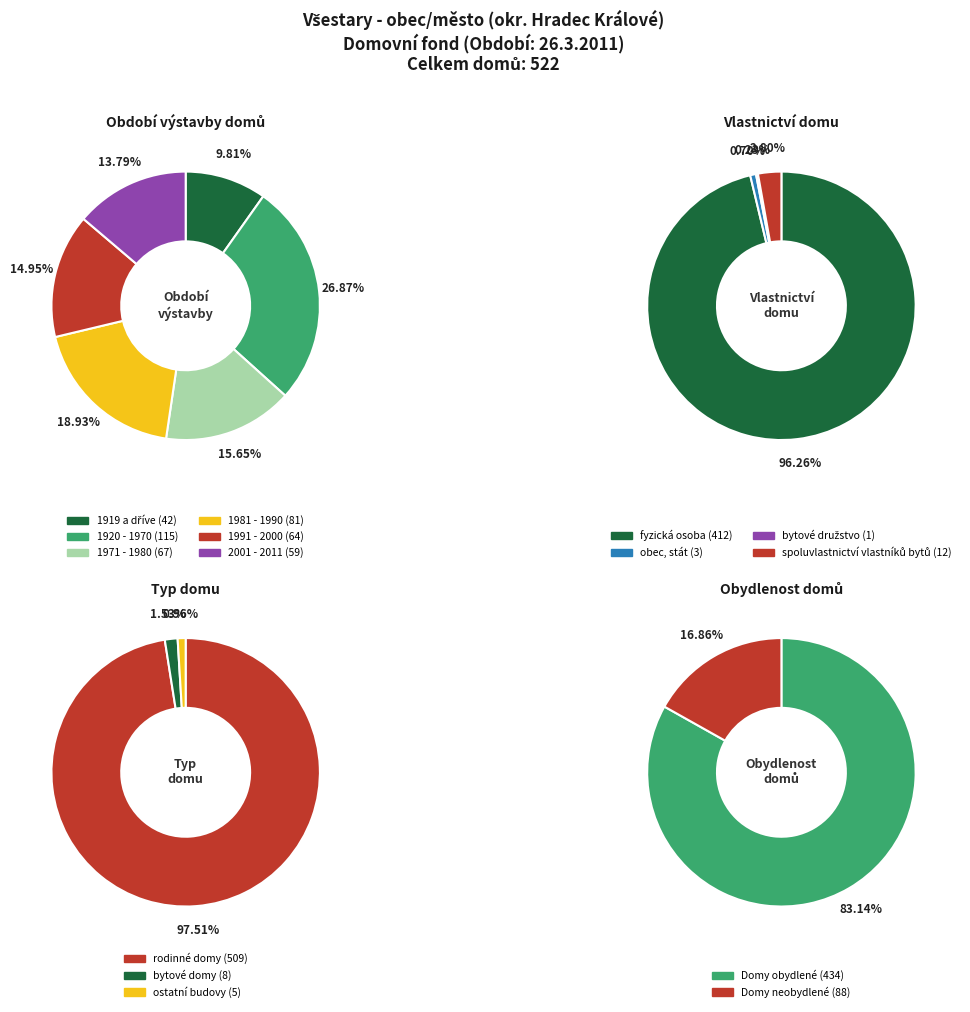

Is it true that 1920 - 1970 is 22% of the pie?

False